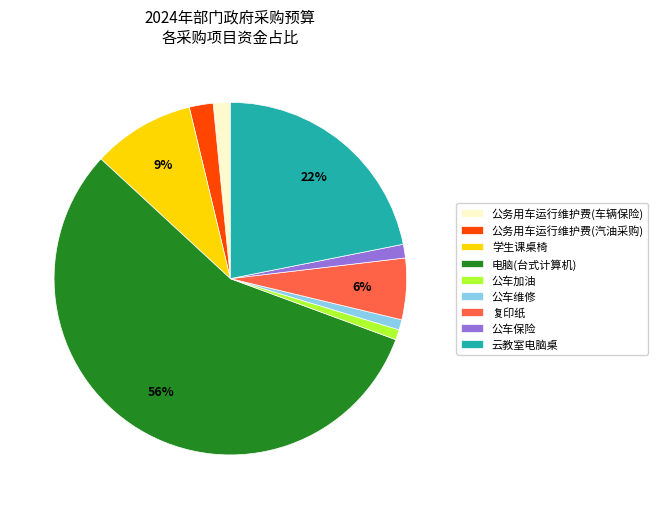

How many segments does this pie chart have?

9